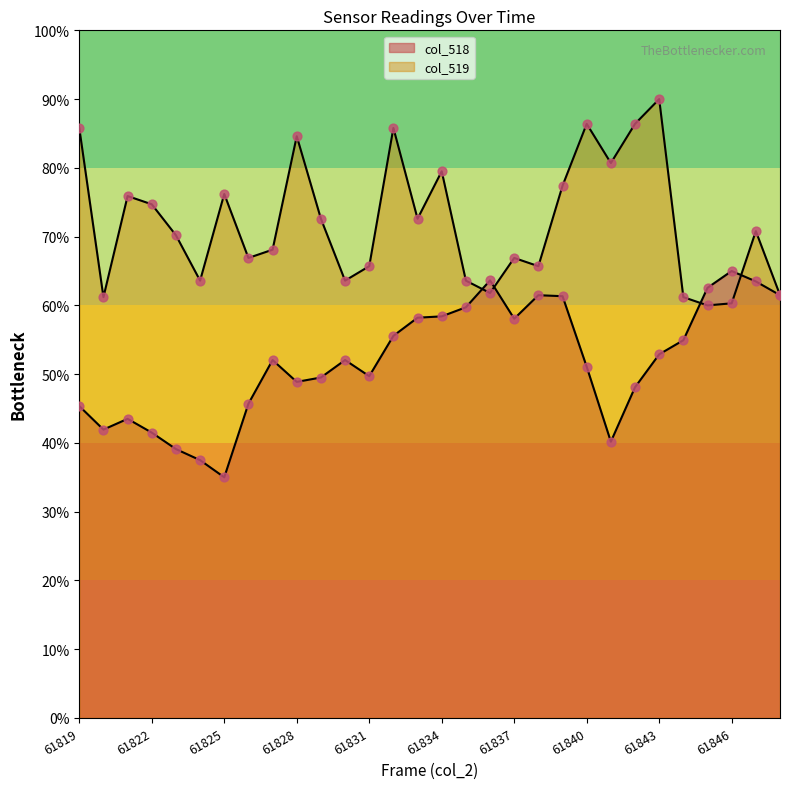

Is the value of col_519 at 61826 greater than the value of col_518 at 61833?

Yes